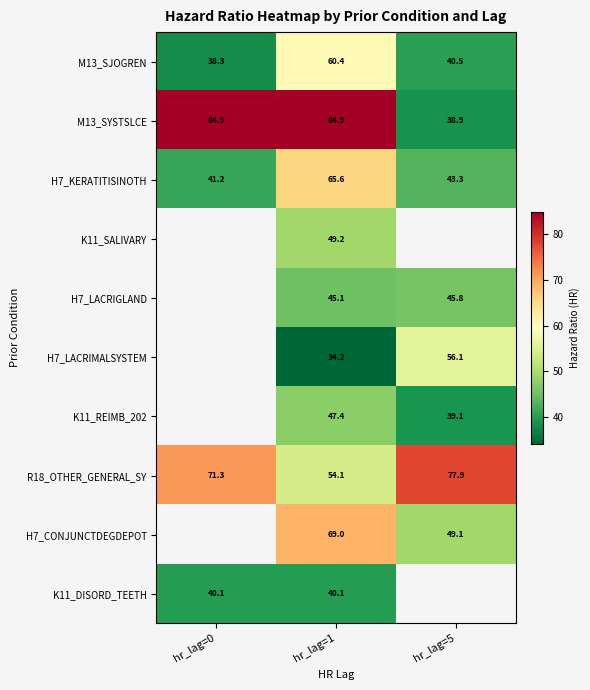

The value of K11_DISORD_TEETH at hr_lag=1 is 40.1. True or false?

True